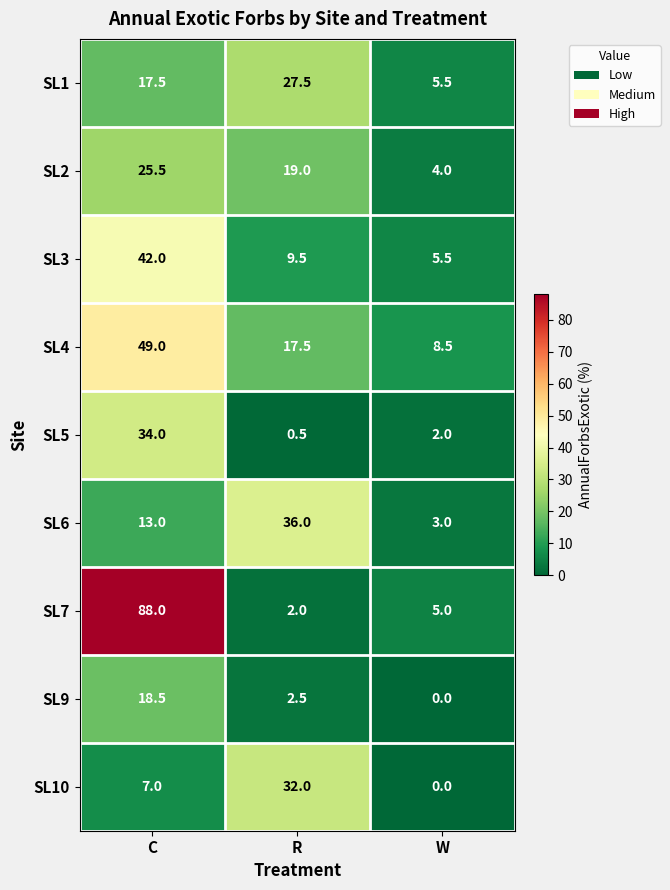

How many categories are shown in the chart?

3